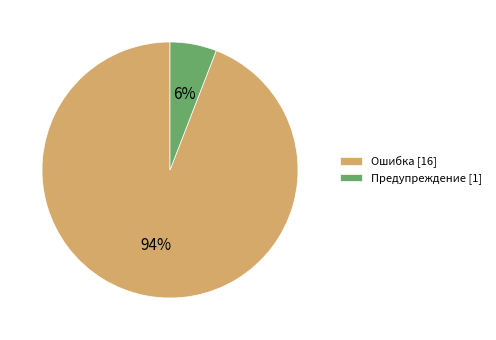

Which has a higher value, Ошибка [16] or Предупреждение [1]?

Ошибка [16]